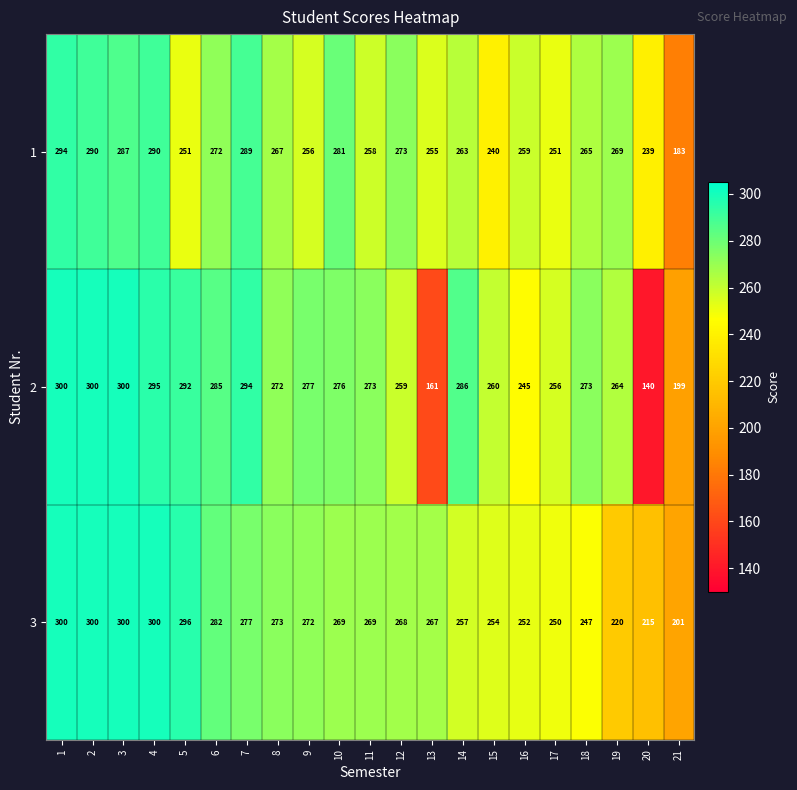

Which series changed the most between 1 and 14?

3